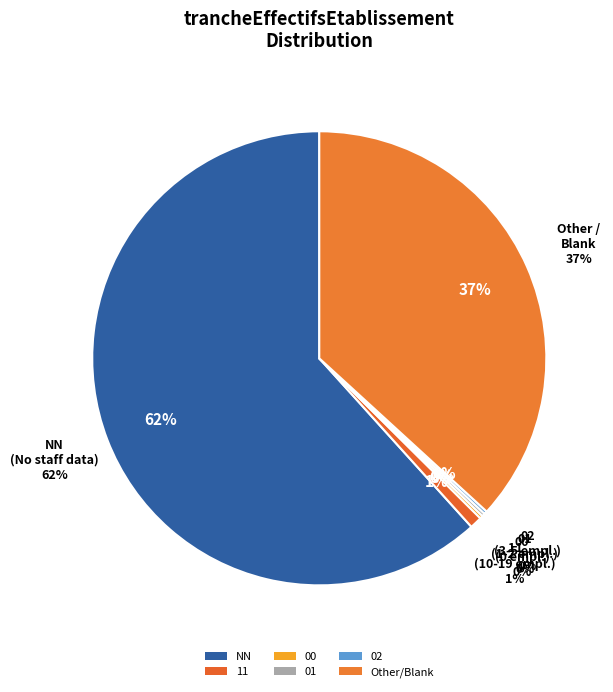

What is the majority slice?

NN